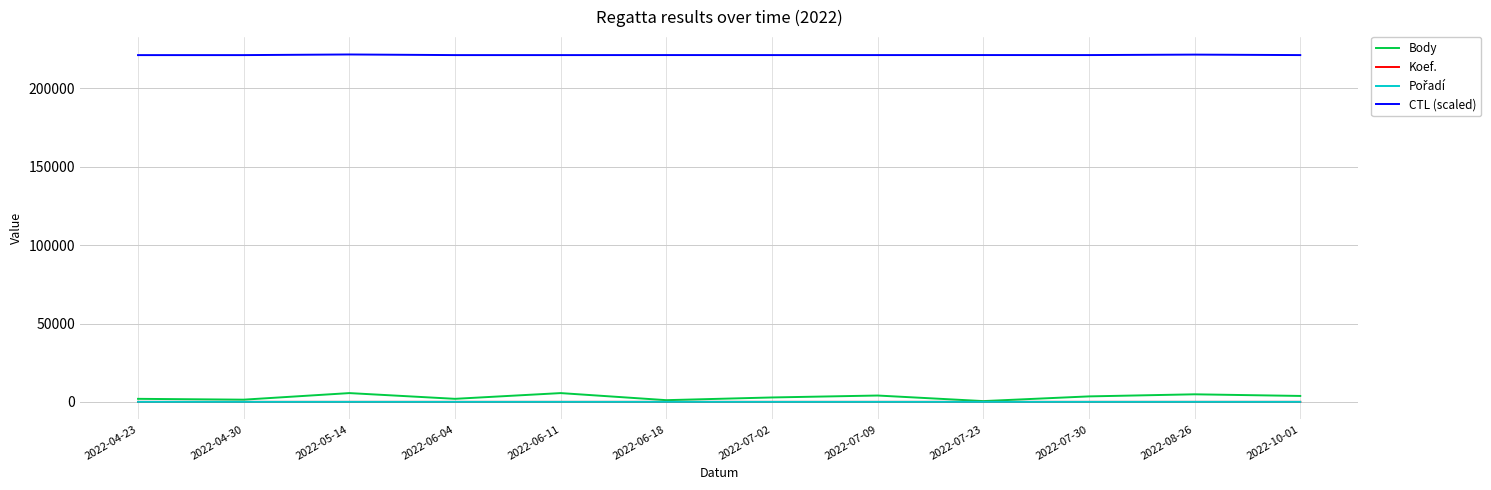

Count the number of categories in the chart.

12